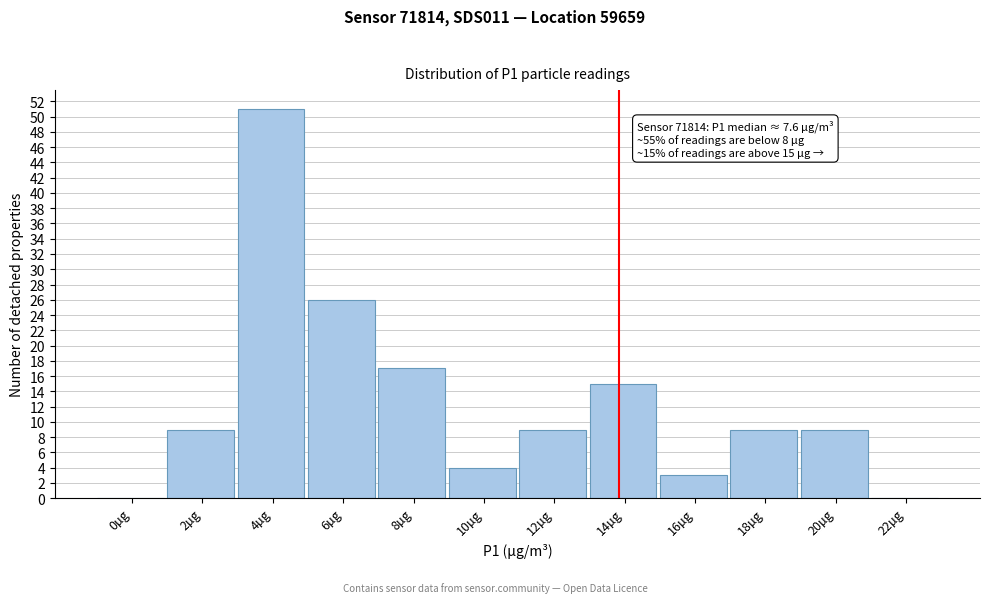

Reading left to right, list all the values displayed in this chart.

0µg=0	2µg=9	4µg=51	6µg=26	8µg=17	10µg=4	12µg=9	14µg=15	16µg=3	18µg=9	20µg=9	22µg=0